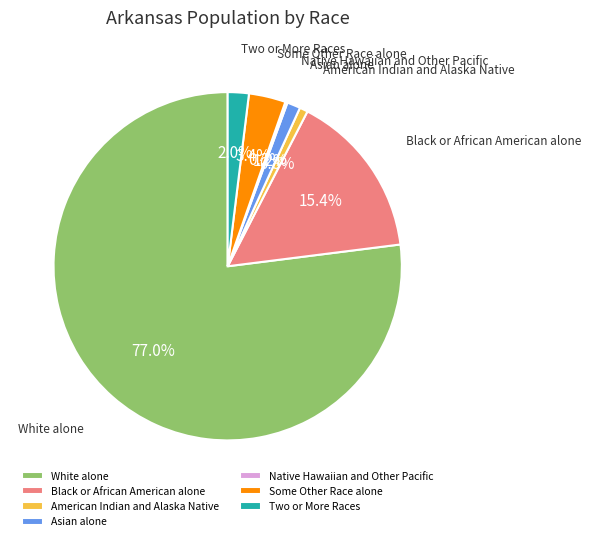

Which has a higher value, Some Other Race alone or American Indian and Alaska Native?

Some Other Race alone